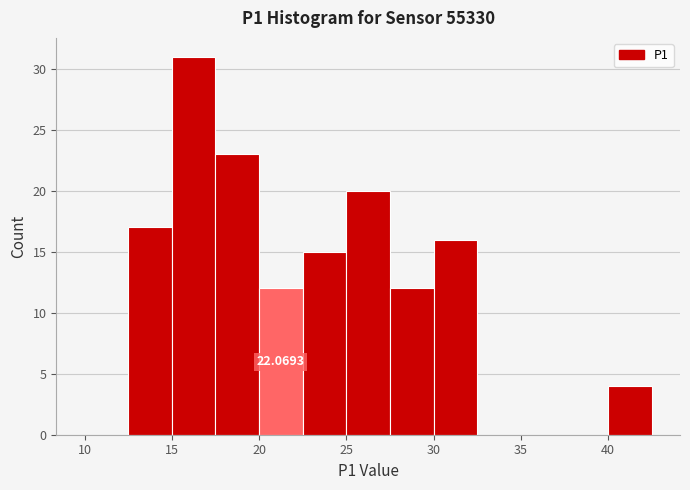

Which range on the x-axis has the tallest bar?

15.0 to 17.5